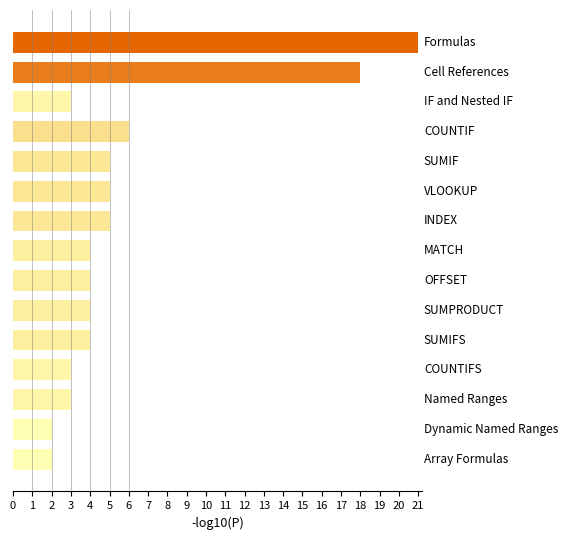

What is the maximum value shown in the chart?

21